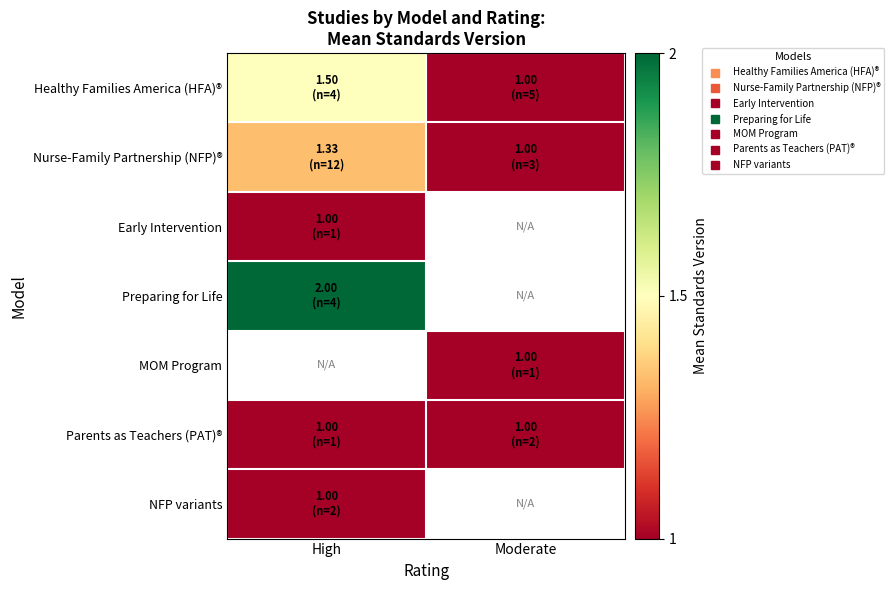

At how many categories does at least one series exceed 1?

1